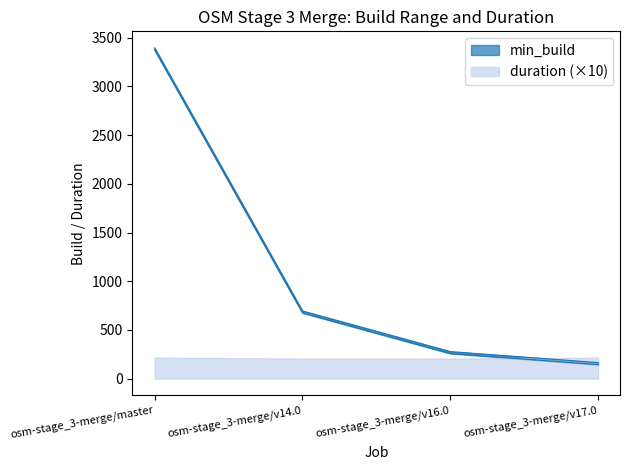

The value of min_build at osm-stage_3-merge/v16.0 is 179. True or false?

False